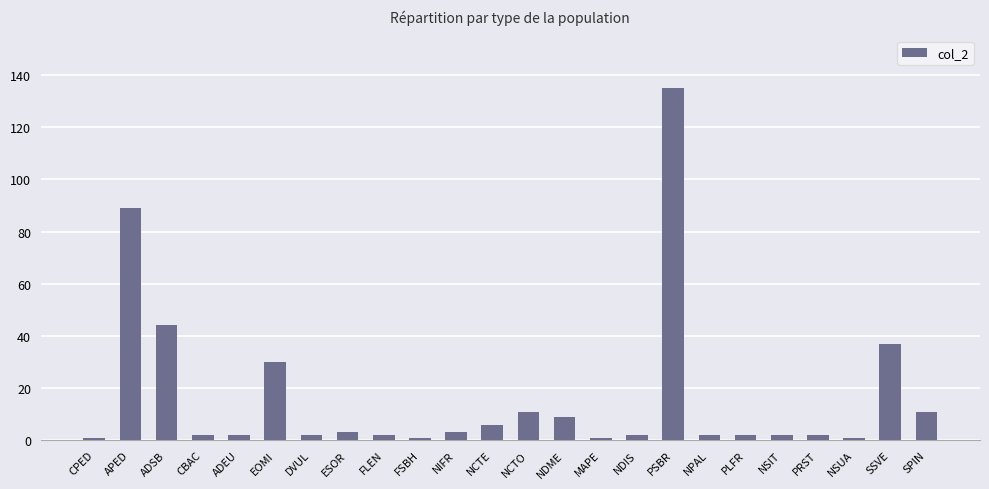

Which category has the highest value across all series?

PSBR